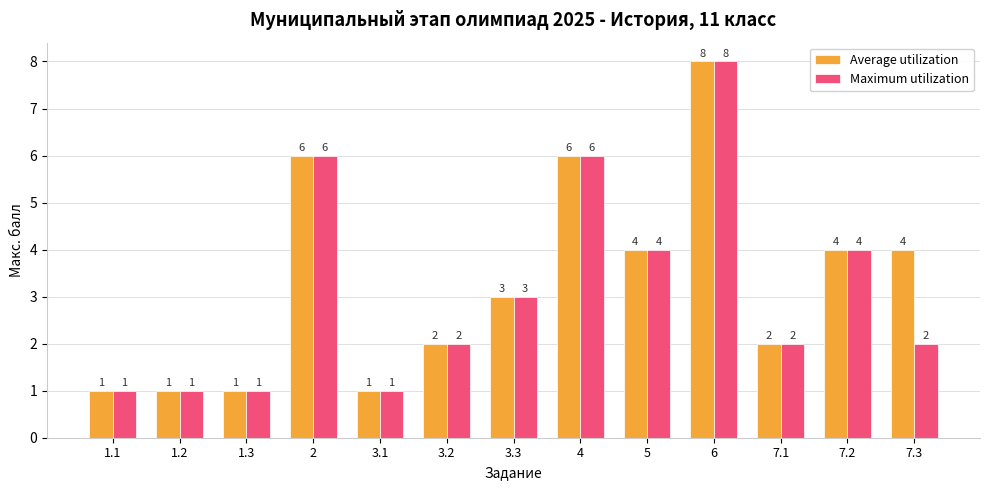

How many distinct data groups are displayed?

2